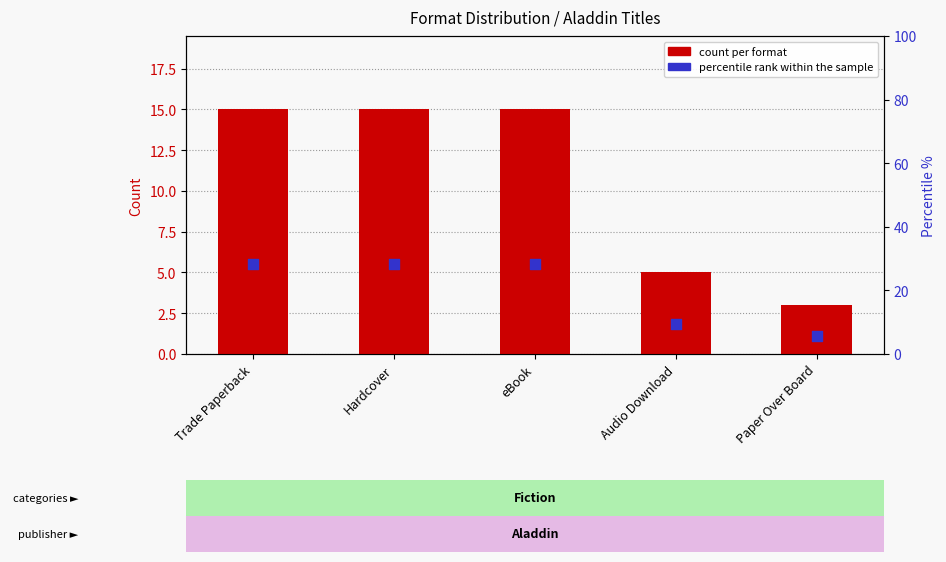

Which series contains the lowest Y value?

count per format